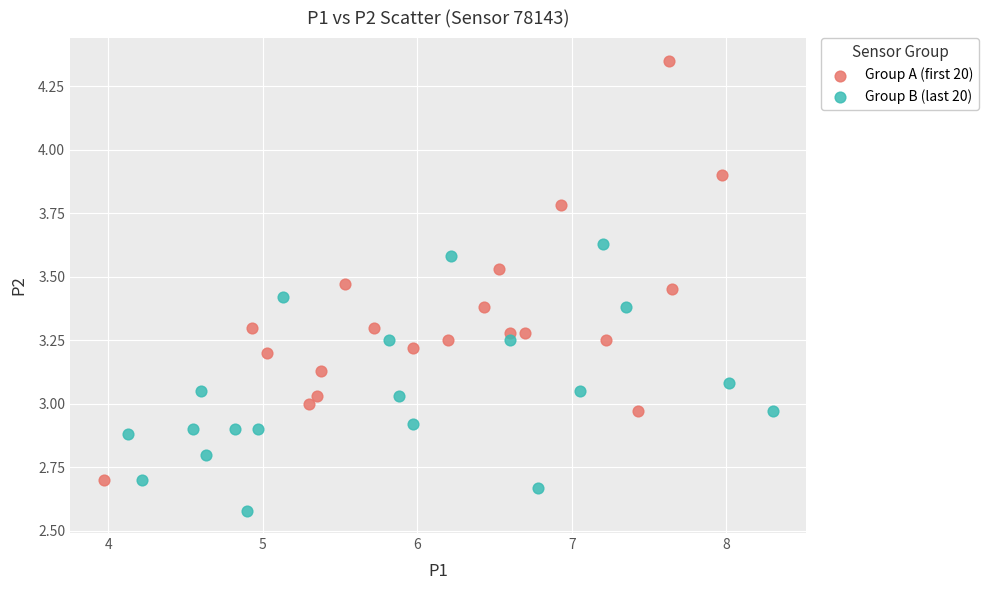

Which series has the widest spread of Y values?

Group A (first 20)